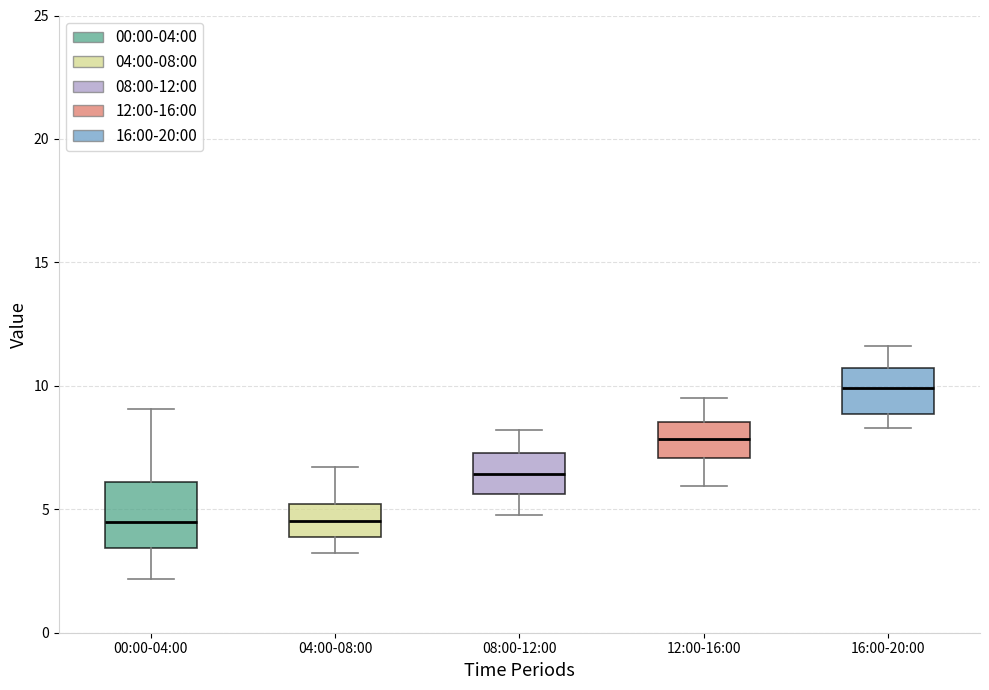

Which box has the highest median line?

16:00-20:00